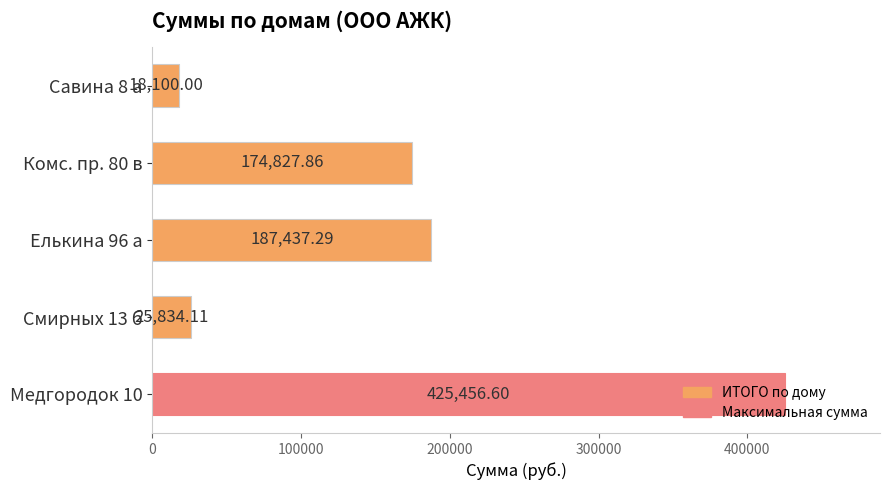

List the labels in order of value, largest first.

Медгородок 10, Елькина 96 а, Комс. пр. 80 в, Смирных 13 б, Савина 8 а